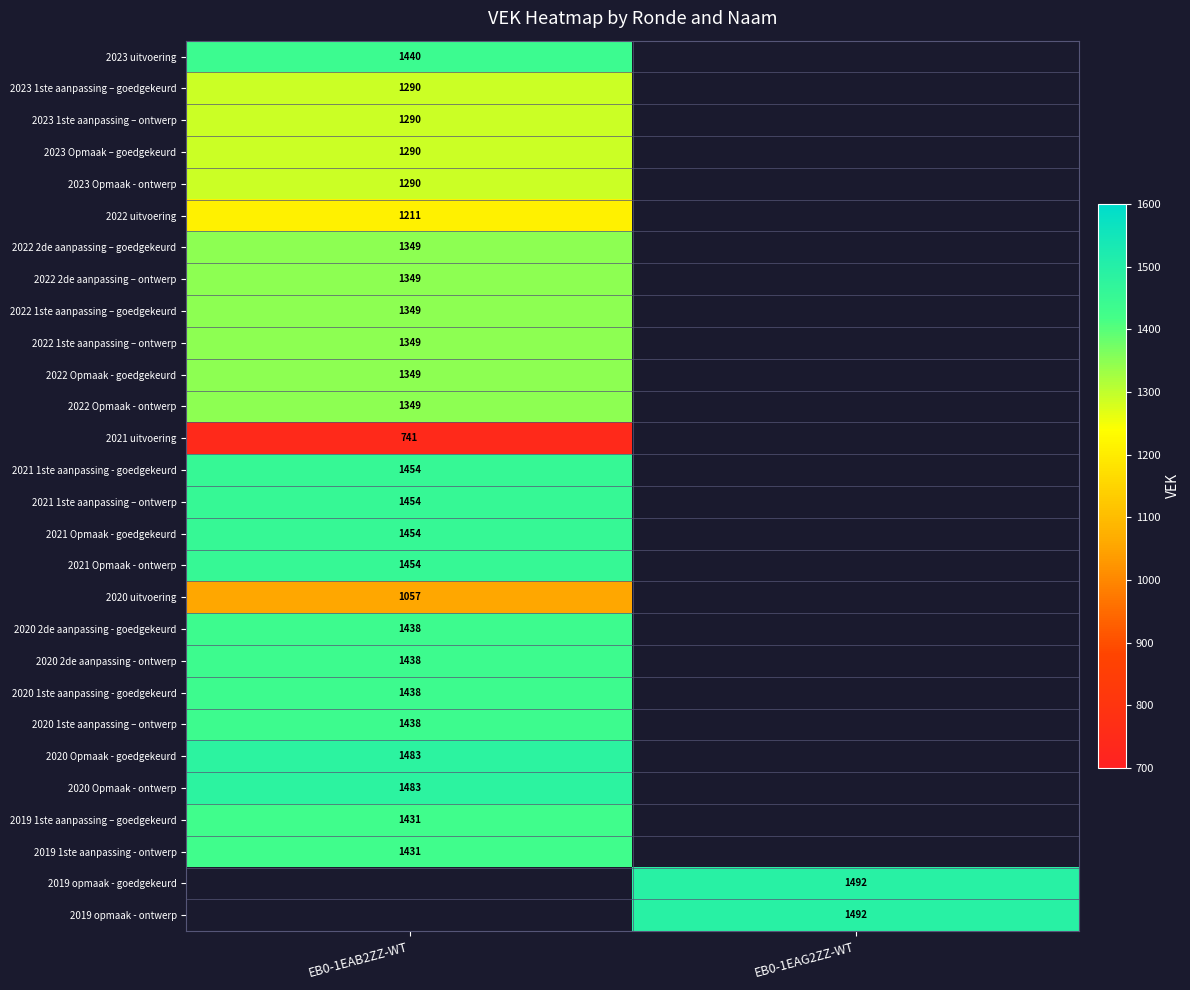

The value of 2021 1ste aanpassing - goedgekeurd at EB0-1EAB2ZZ-WT is 1454. True or false?

True